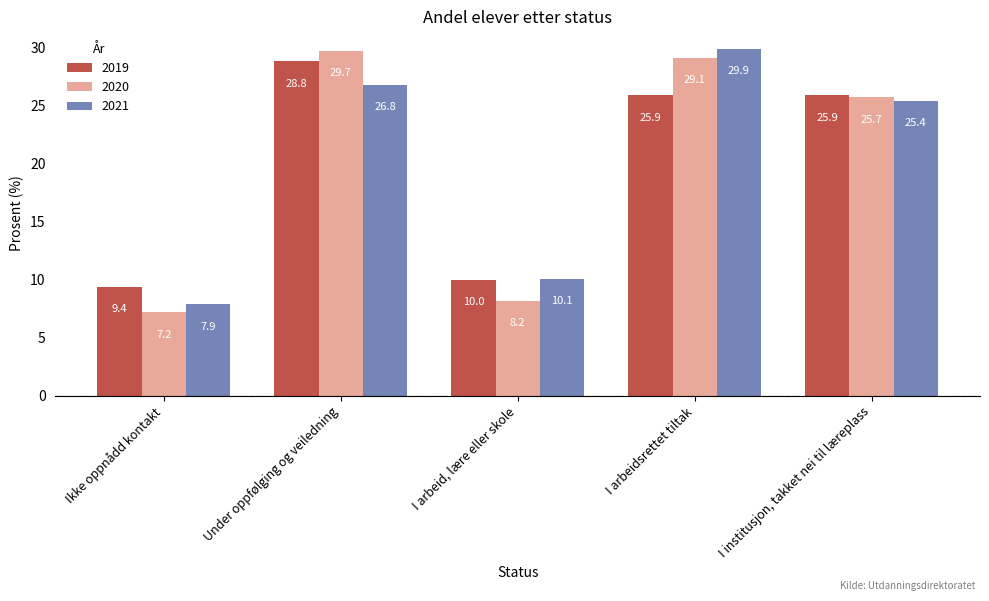

List the series in order of their overall mean, lowest first.

2020, 2019, 2021